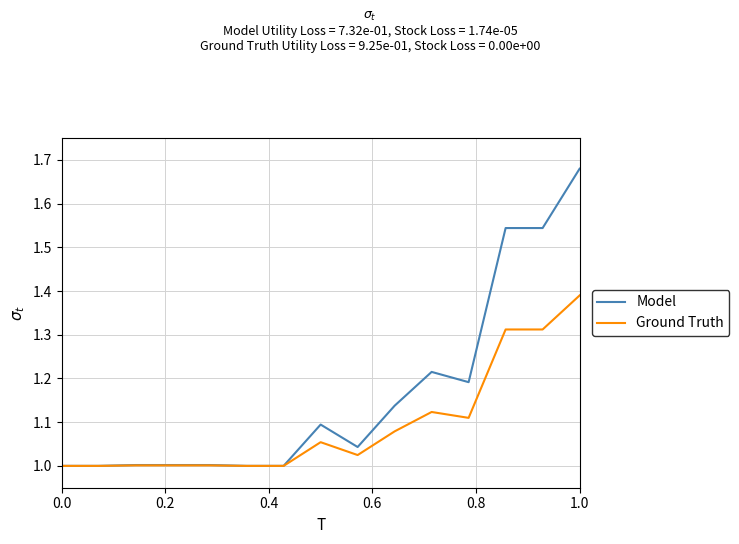

What is the difference between the maximum and minimum values in the Model series?

0.7